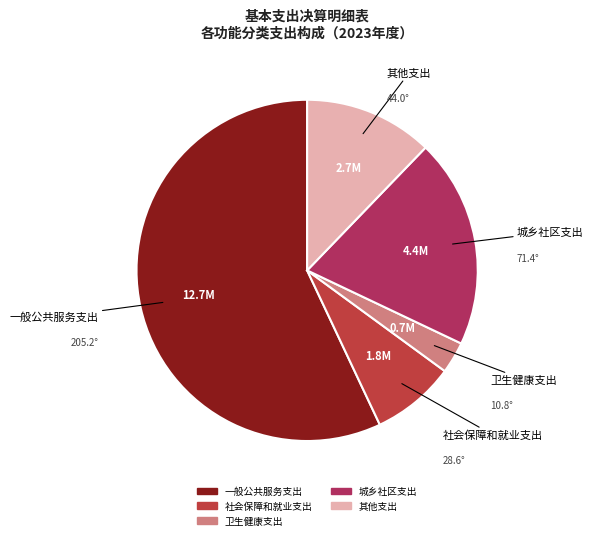

Approximately how many times larger is the value at 社会保障和就业支出 compared to 其他支出?

0.7